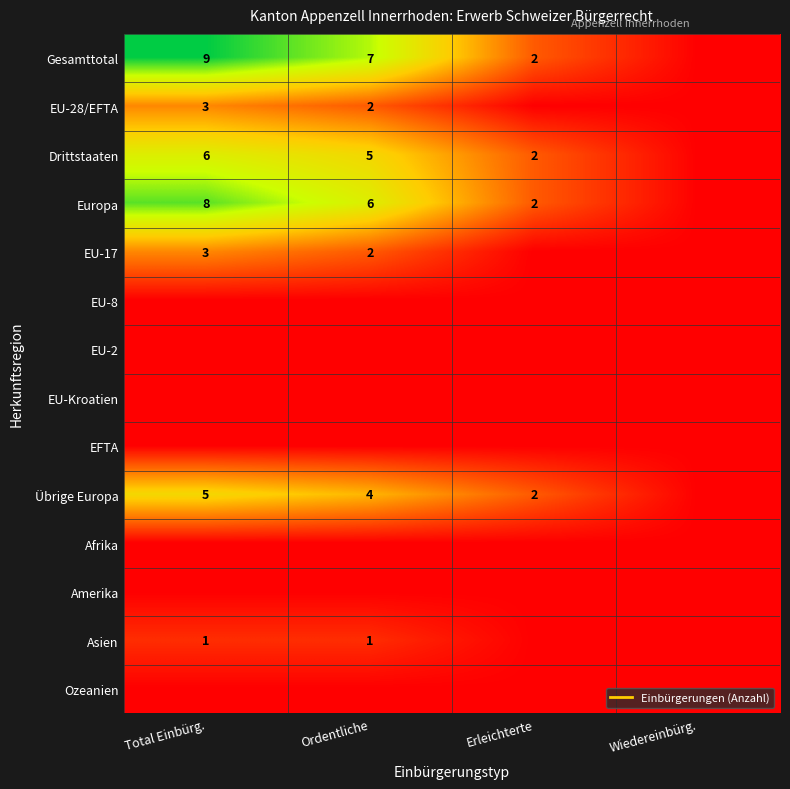

Which series has the largest total across all categories?

Gesamttotal